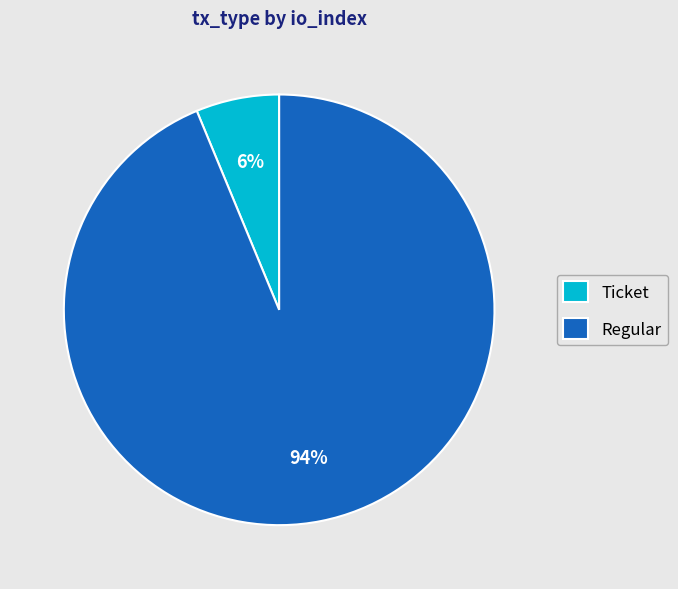

Which has a higher value, Ticket or Regular?

Regular